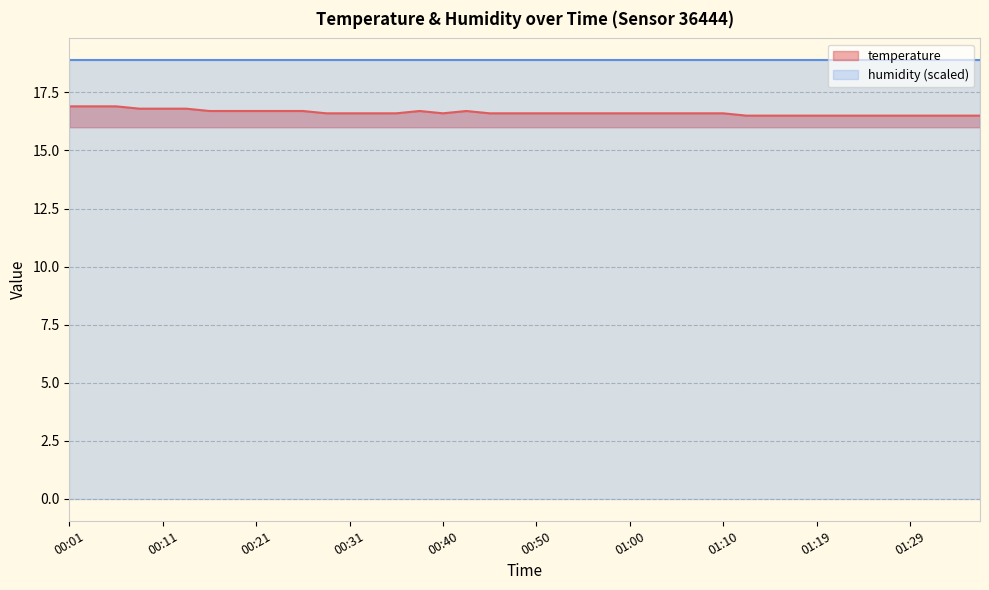

How many data points does each series have?

40